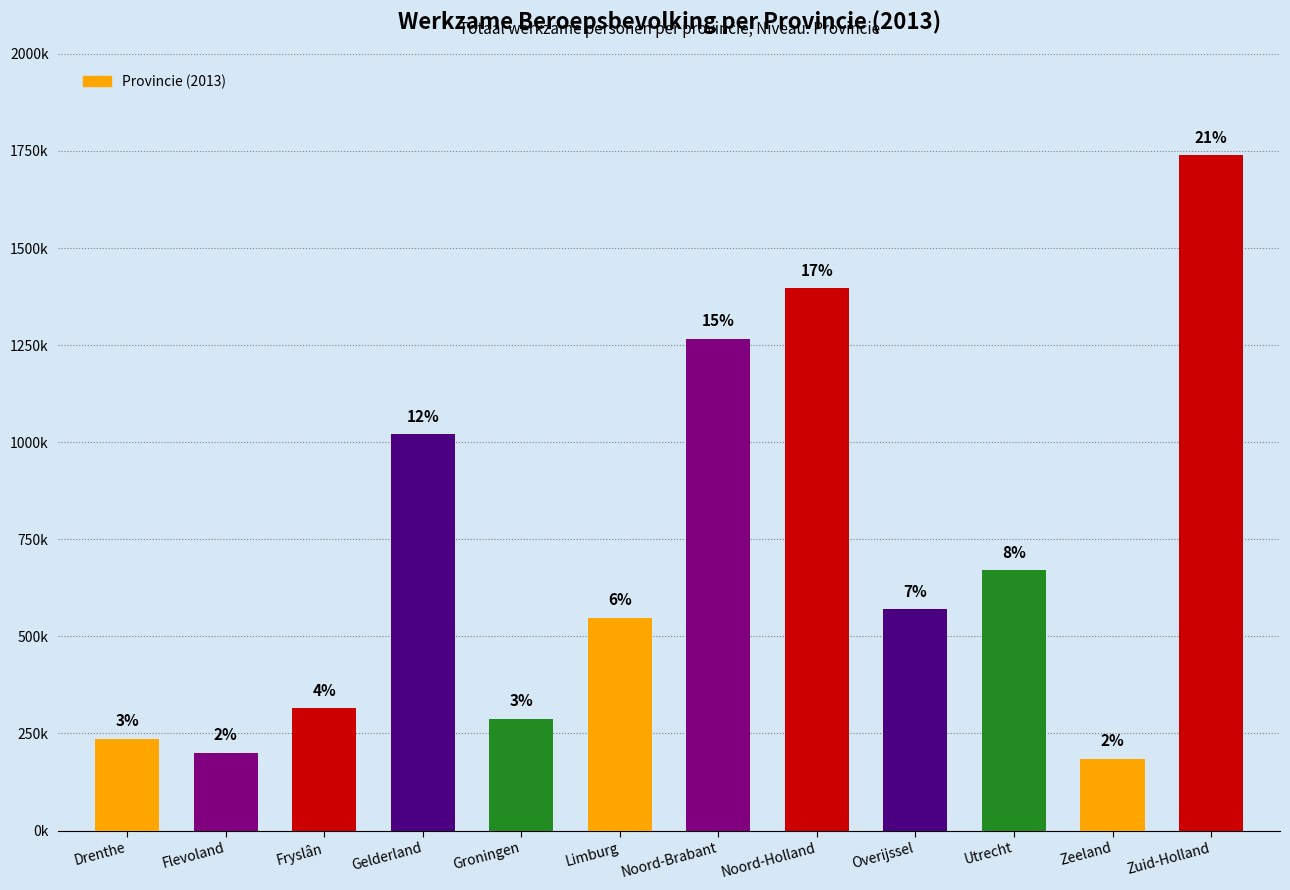

At which label is the value closest to 962000?

Gelderland